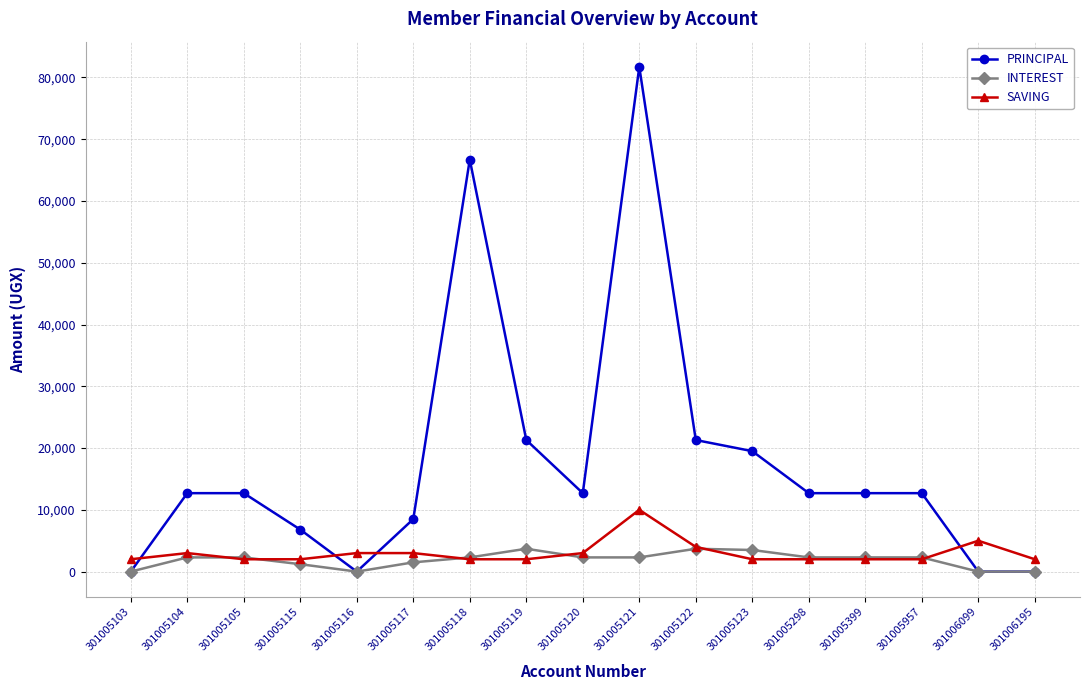

What is the sum of all PRINCIPAL values?

302000